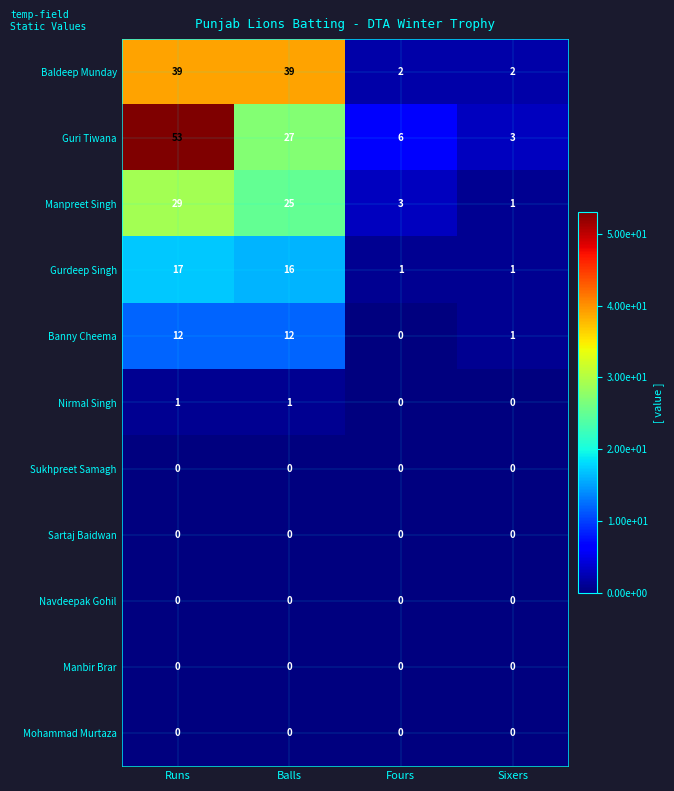

Which series has the largest range (max minus min)?

Guri Tiwana